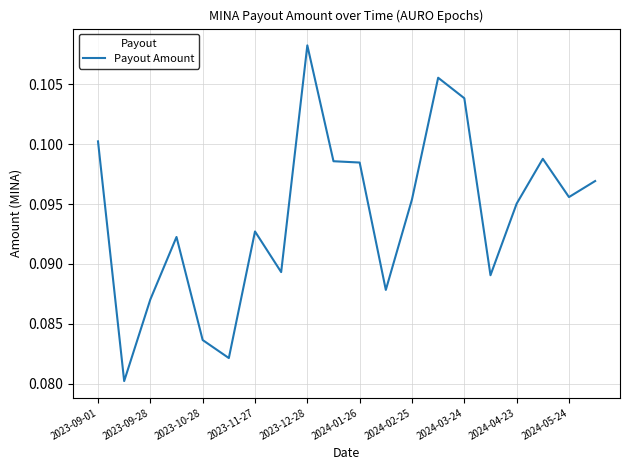

Which label corresponds to the largest value in the chart?

2023-12-28